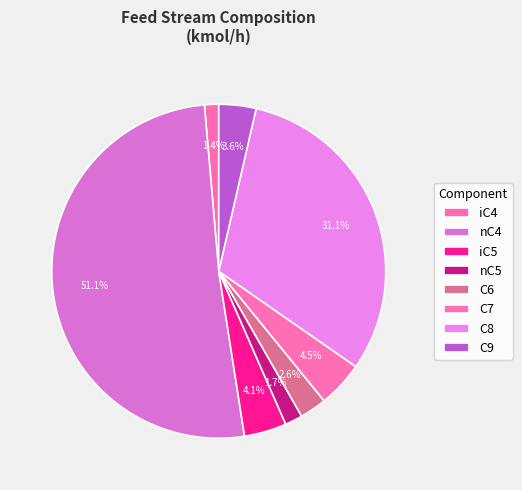

How much of the chart is everything except C9?

96.4%